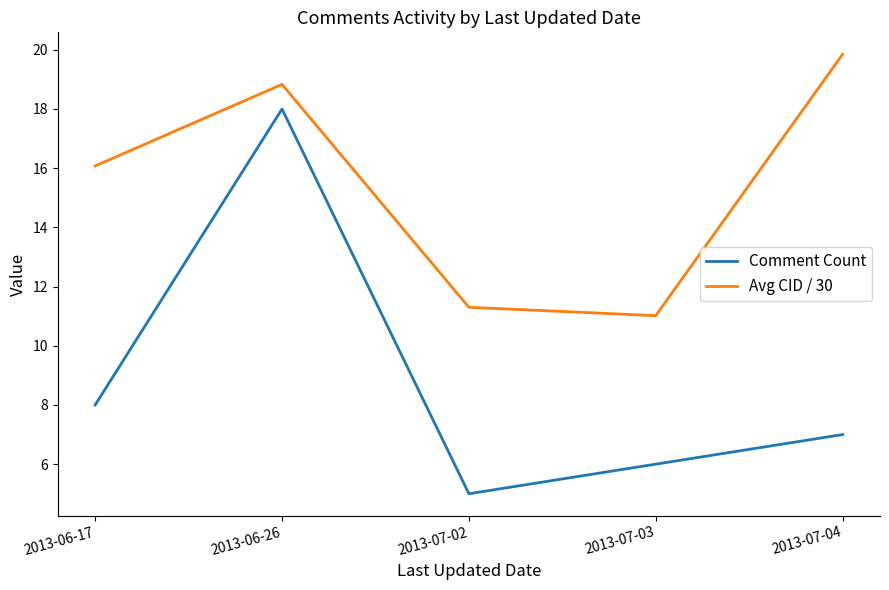

How many values in the Comment Count series are below 7?

2